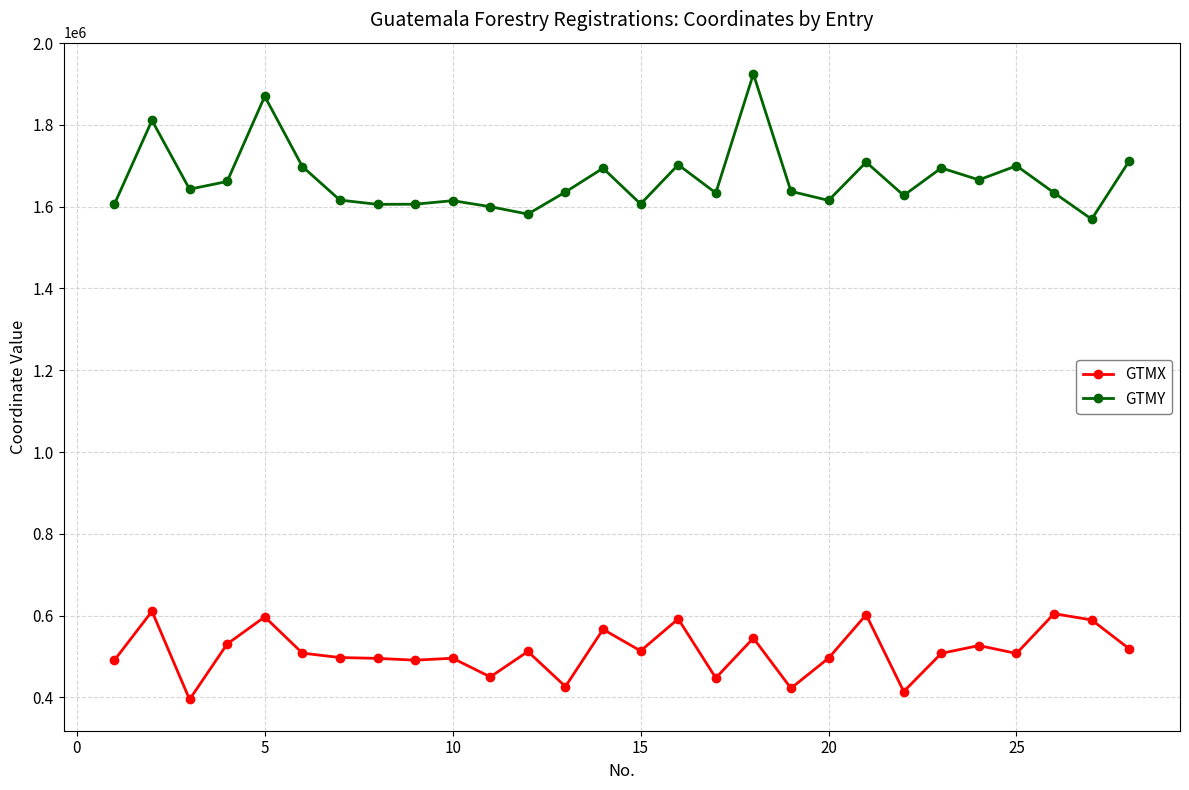

What is the sum of all GTMY values?

46675831